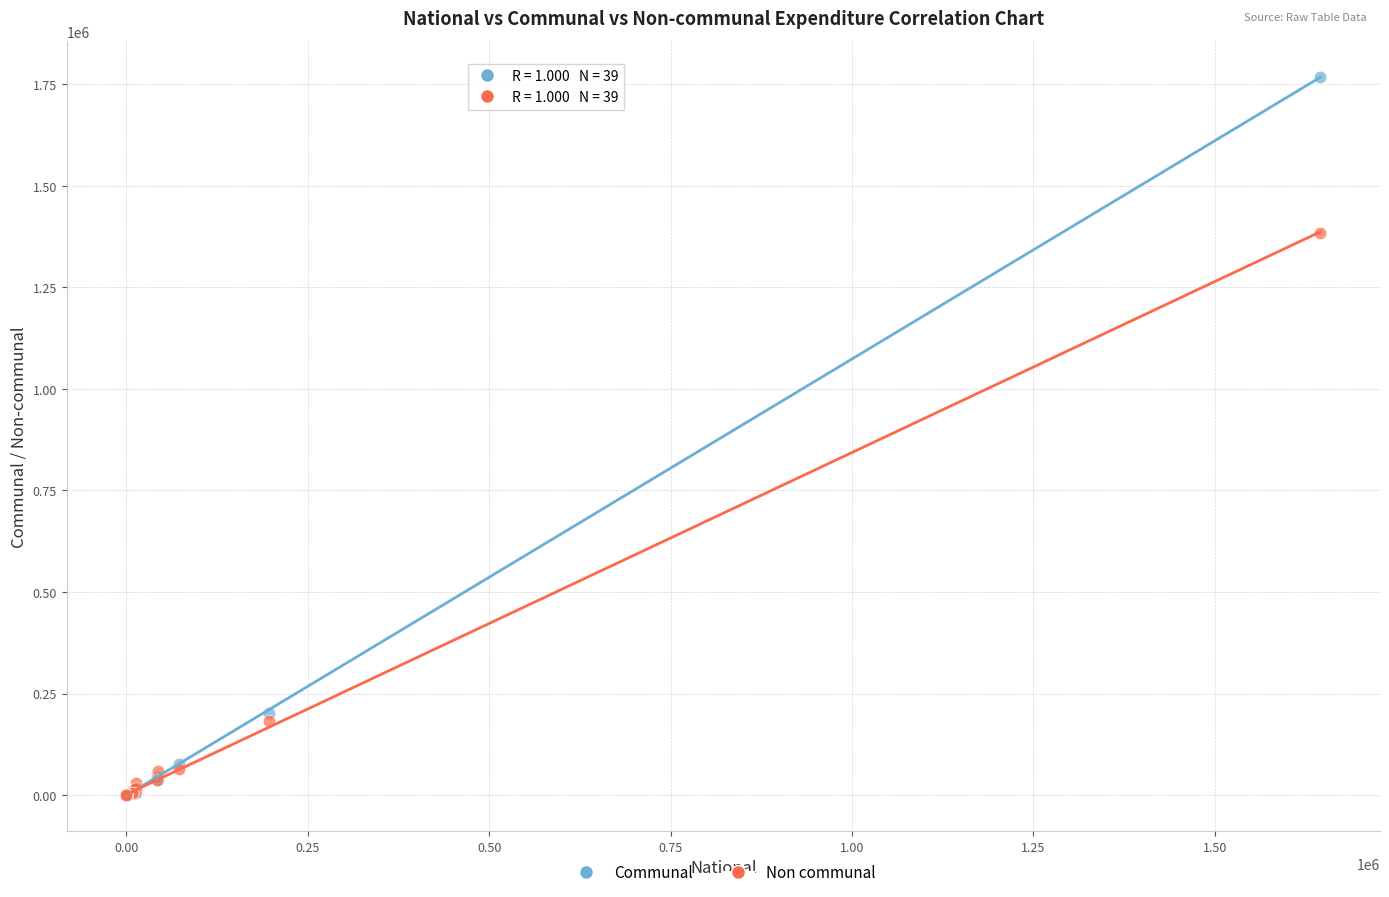

Across all series, what Y value is closest to 884125?

1384164.1